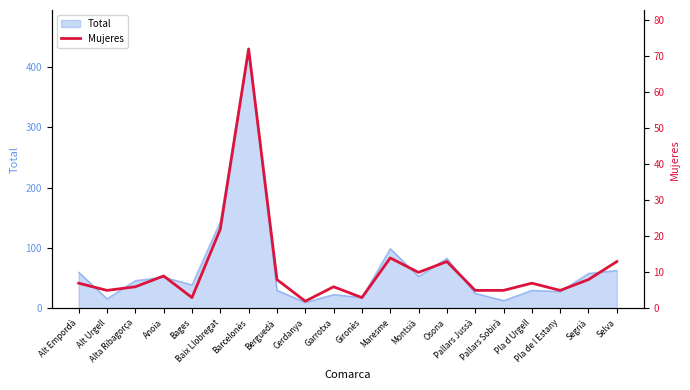

How many points are lower than both their immediate neighbors (excluding endpoints)?

6